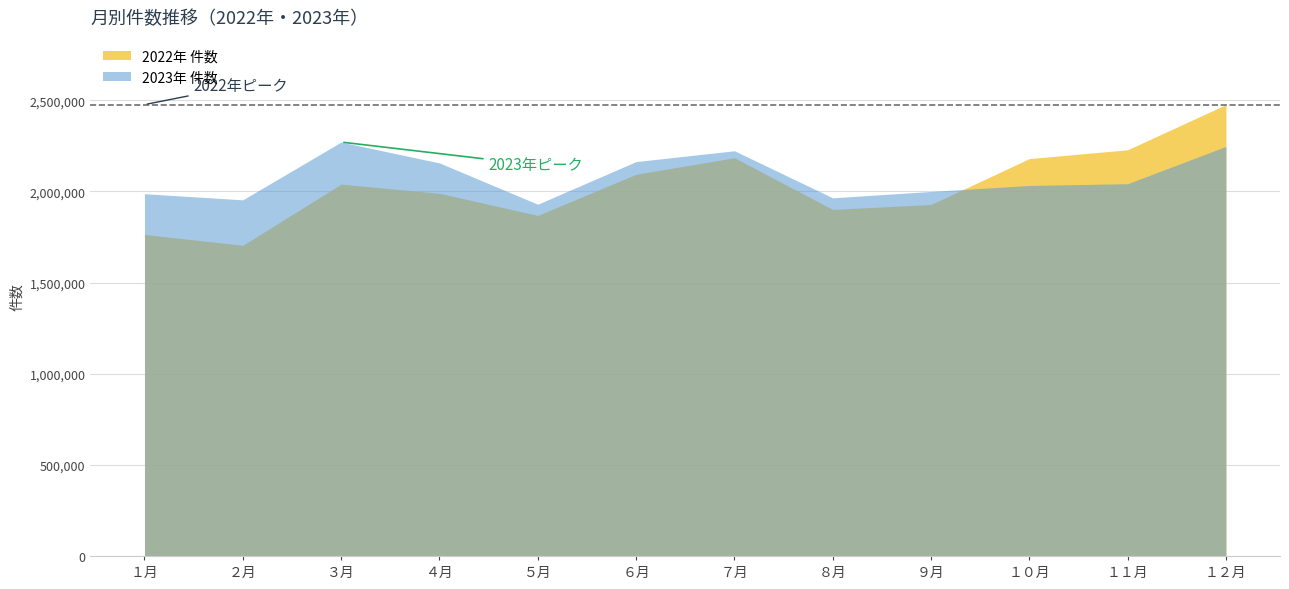

What are all the series names shown in the legend?

2022年 件数, 2023年 件数